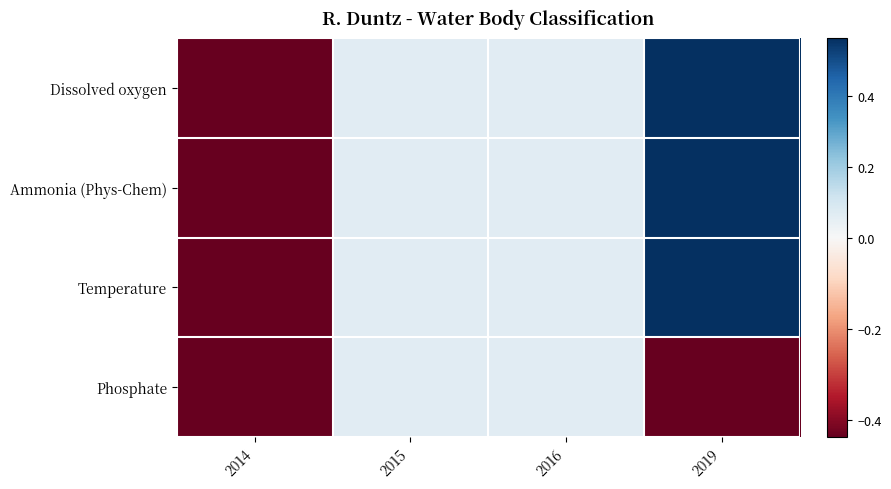

Reading left to right, list all the values displayed in this chart.

Dissolved oxygen: 2014=-0.4	2015=0.1	2016=0.1	2019=0.6
Ammonia (Phys-Chem): 2014=-0.4	2015=0.1	2016=0.1	2019=0.6
Temperature: 2014=-0.4	2015=0.1	2016=0.1	2019=0.6
Phosphate: 2014=-0.4	2015=0.1	2016=0.1	2019=-0.4